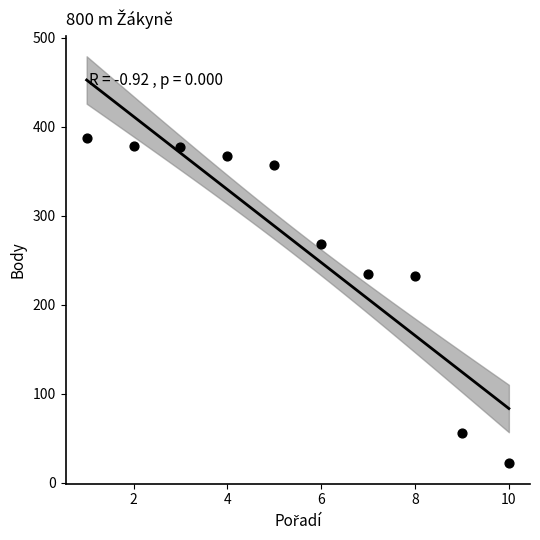

What is the average X value?

6